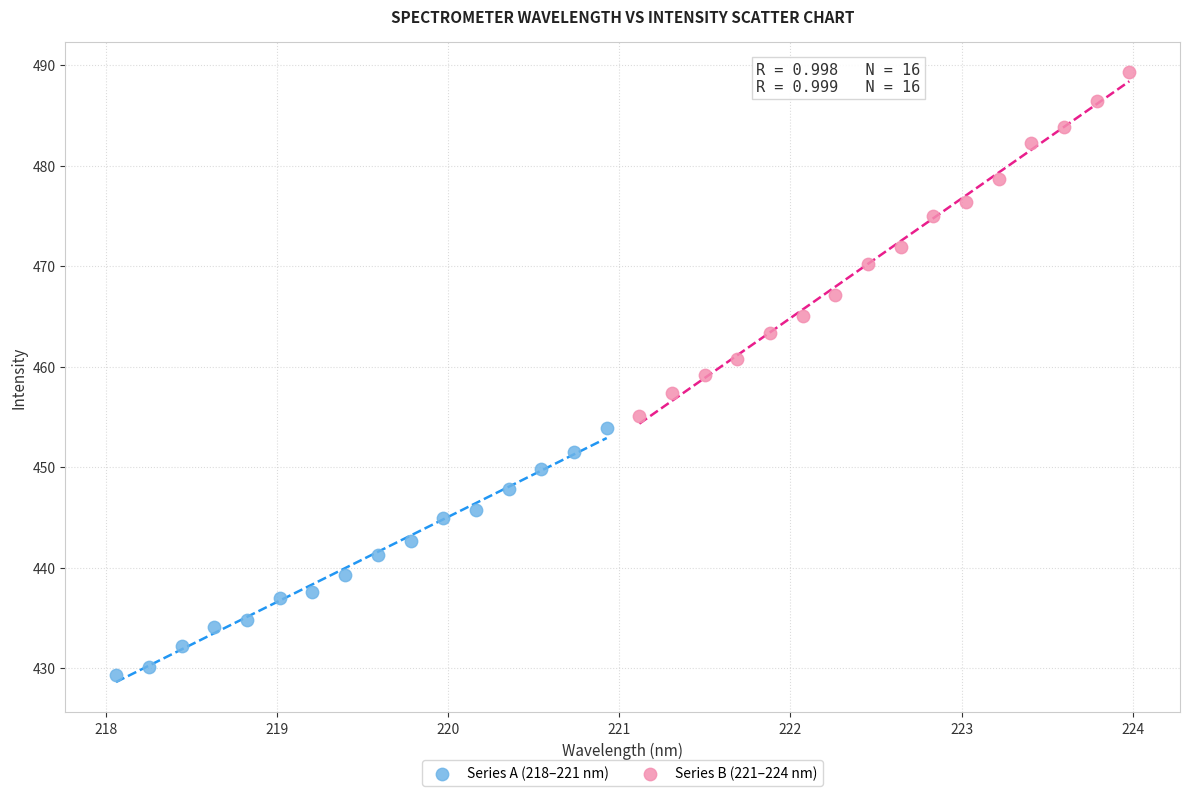

Which series reaches the maximum Y coordinate?

Series B (221–224 nm)